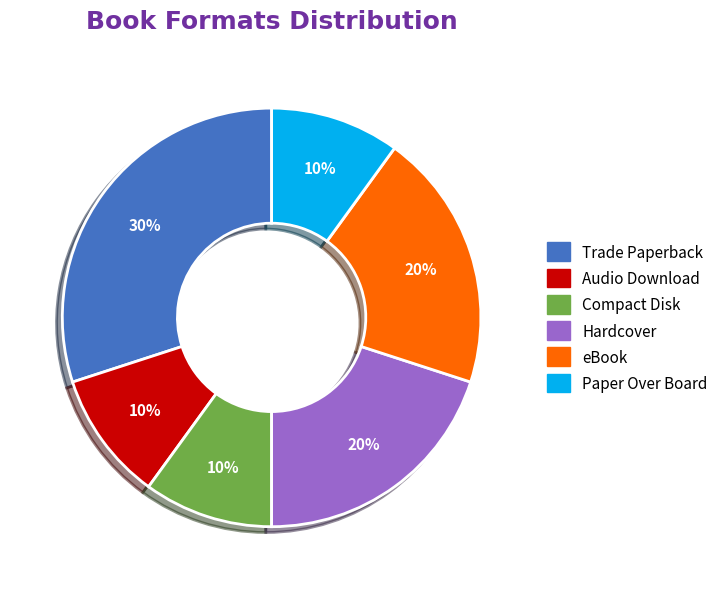

What is the largest slice in the pie chart?

Trade Paperback